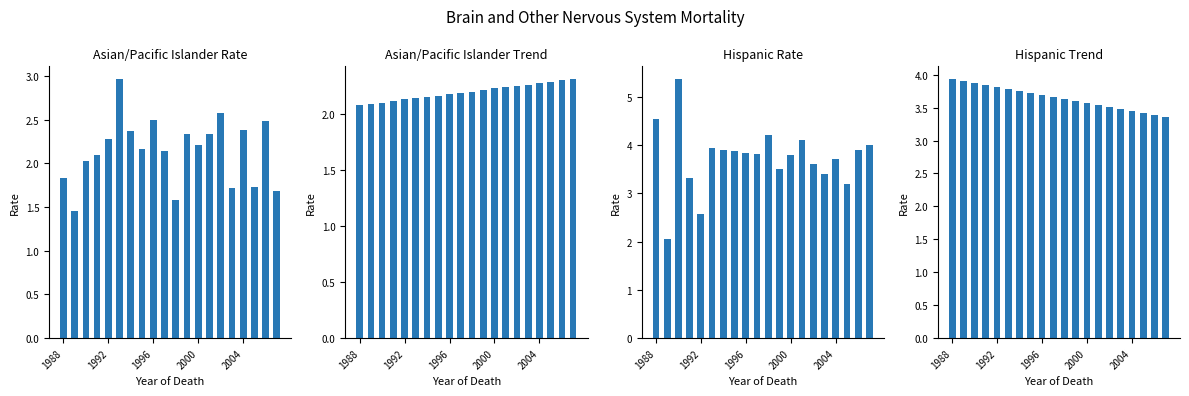

Is it true that Asian/Pacific Islander Rate equals 3.4 at 7?

False